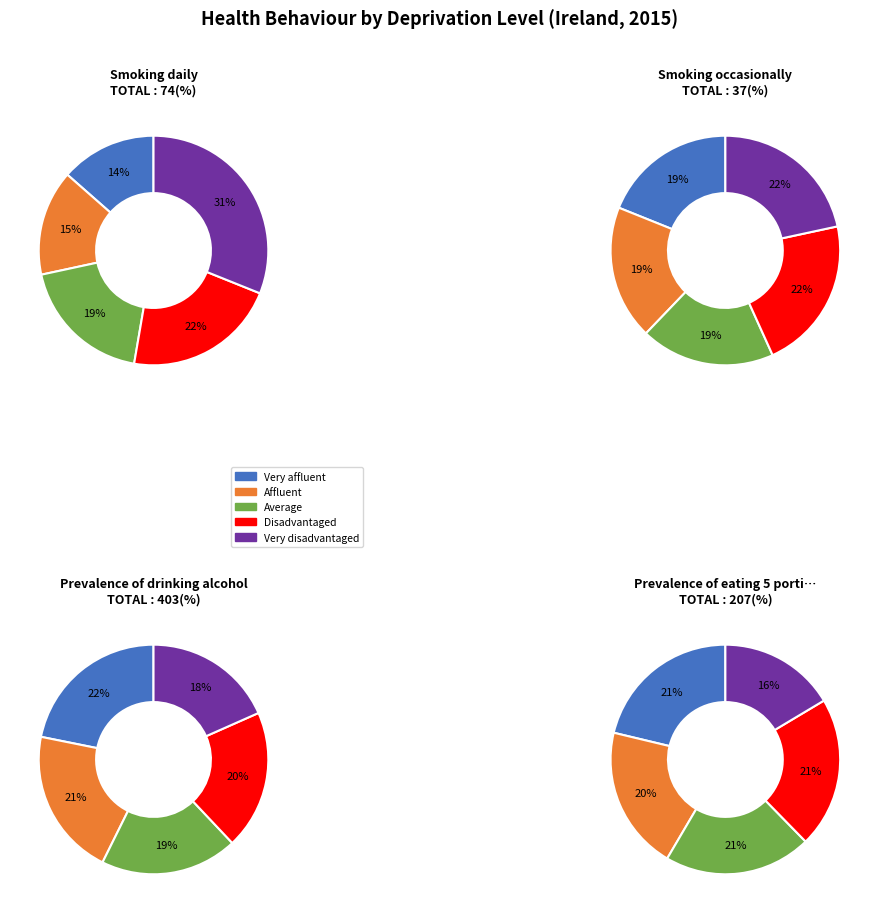

True or false: Affluent accounts for 30% of the total.

False